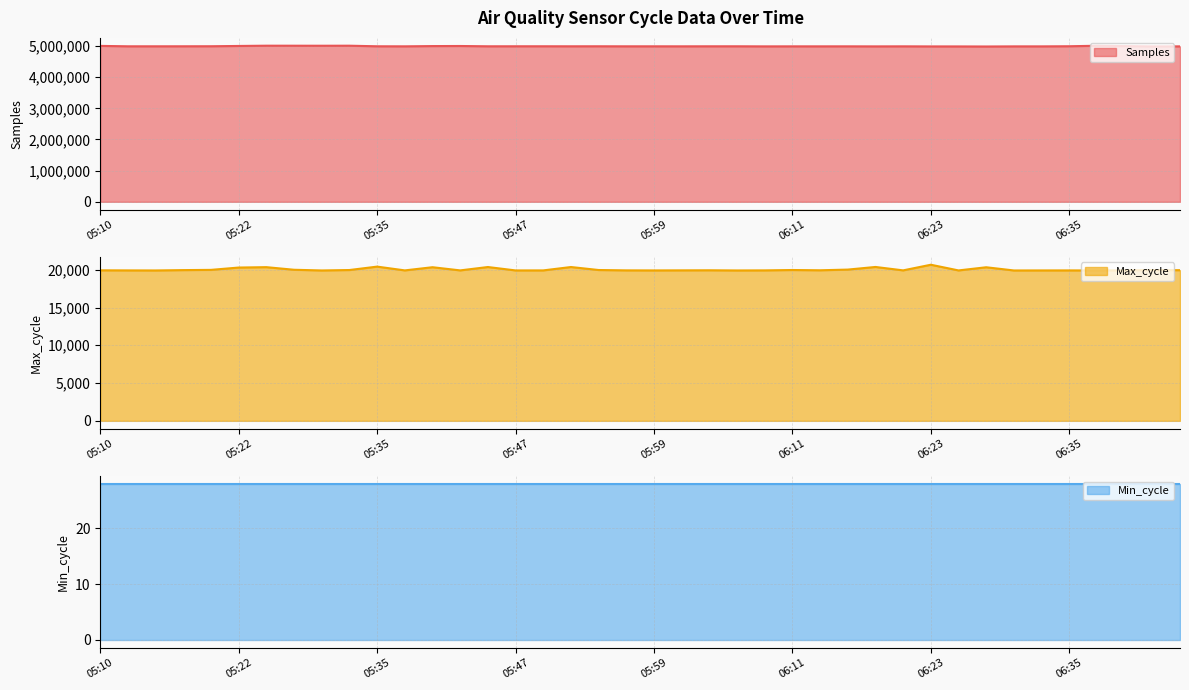

What is the spread (max minus min) of values at 21?

4989173